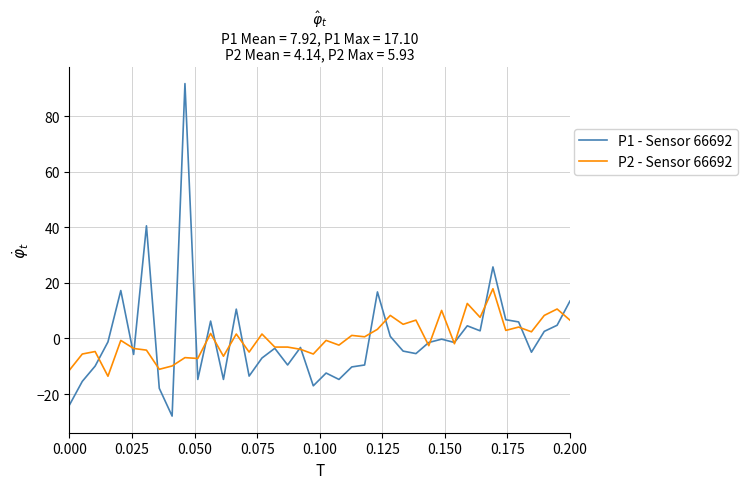

Which series has the widest spread of values?

P1 - Sensor 66692